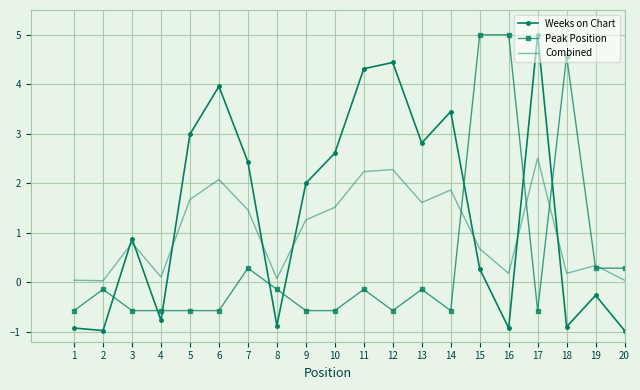

At 17, list the series in order from smallest to largest.

Peak Position, Combined, Weeks on Chart